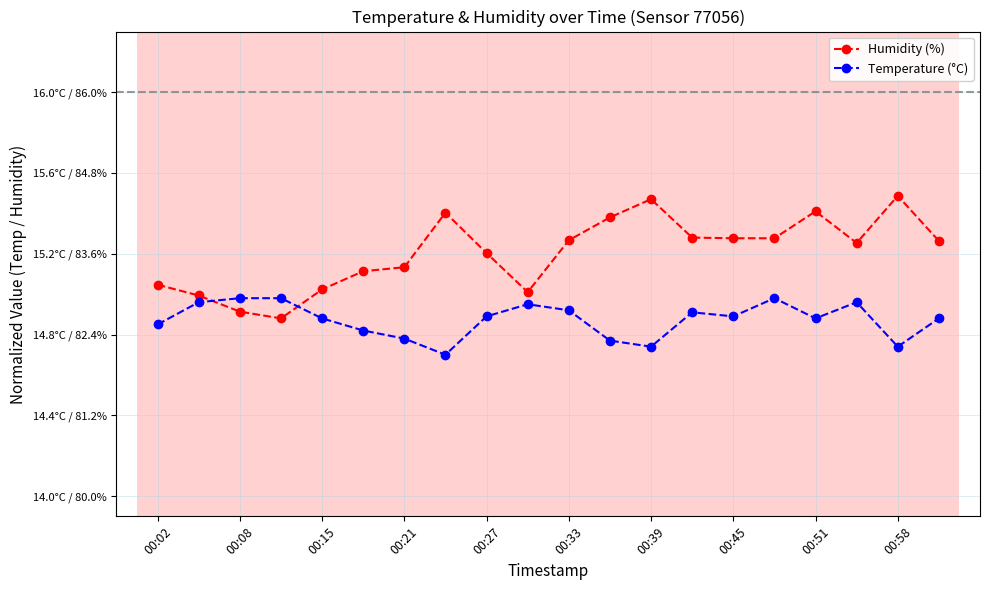

Which series has the largest total across all categories?

Humidity (%)